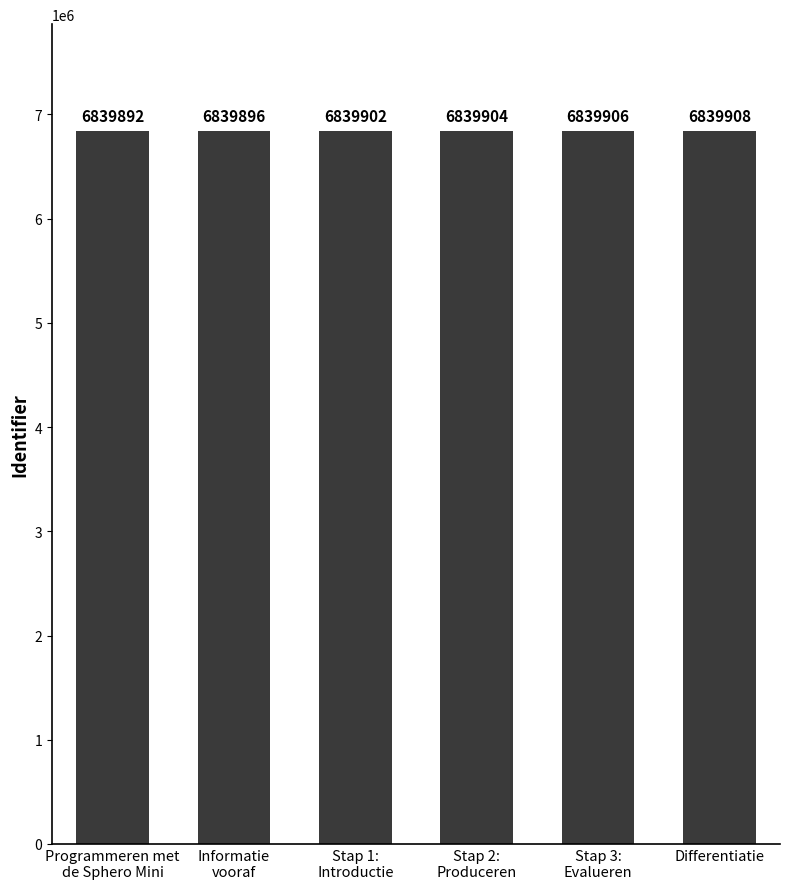

Between Informatie
vooraf and Stap 2:
Produceren, which is larger?

Stap 2:
Produceren